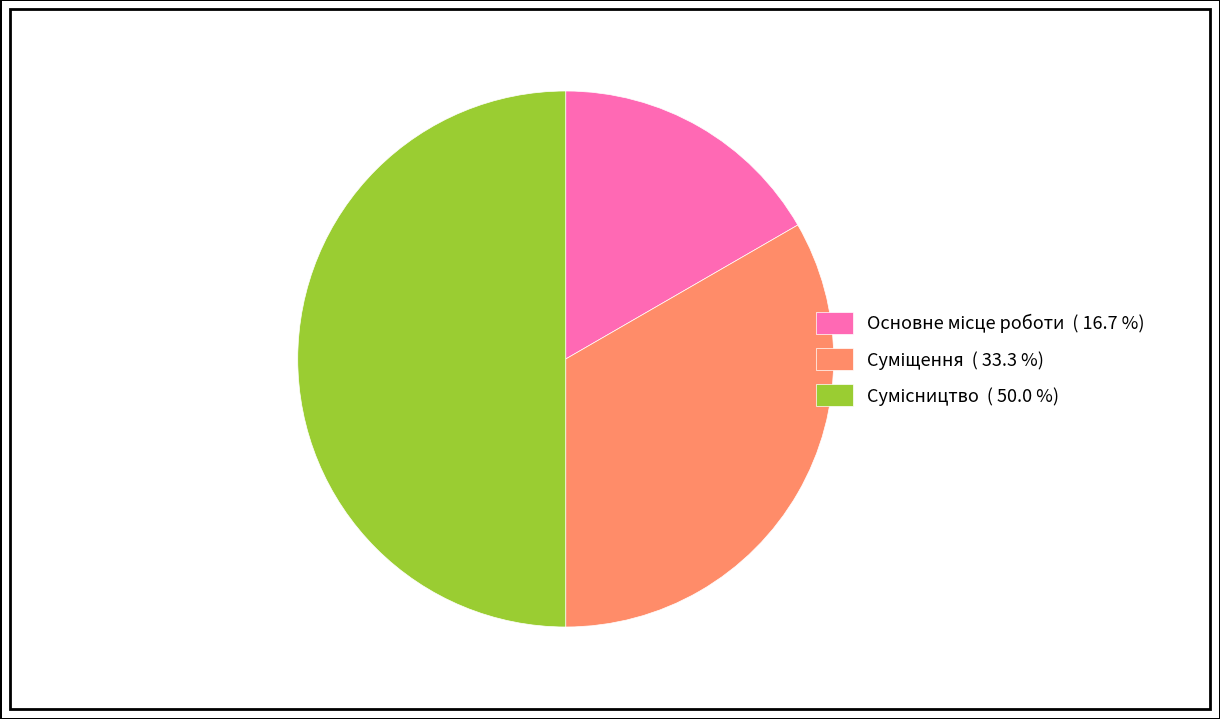

Count the number of slices in the pie.

3